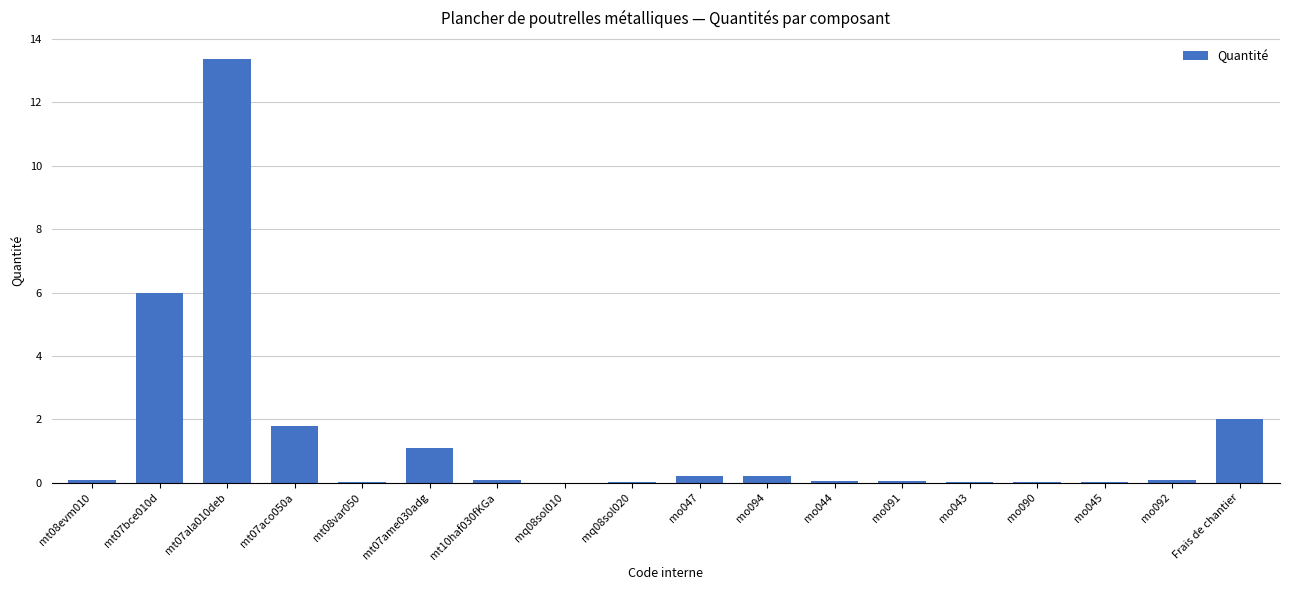

True or false: the data shows 0.0 at mq08sol010.

True